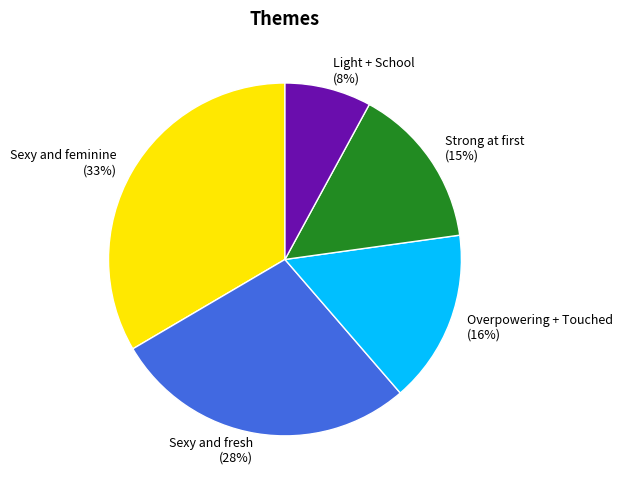

The Sexy and fresh slice represents 18% of the pie. True or false?

False